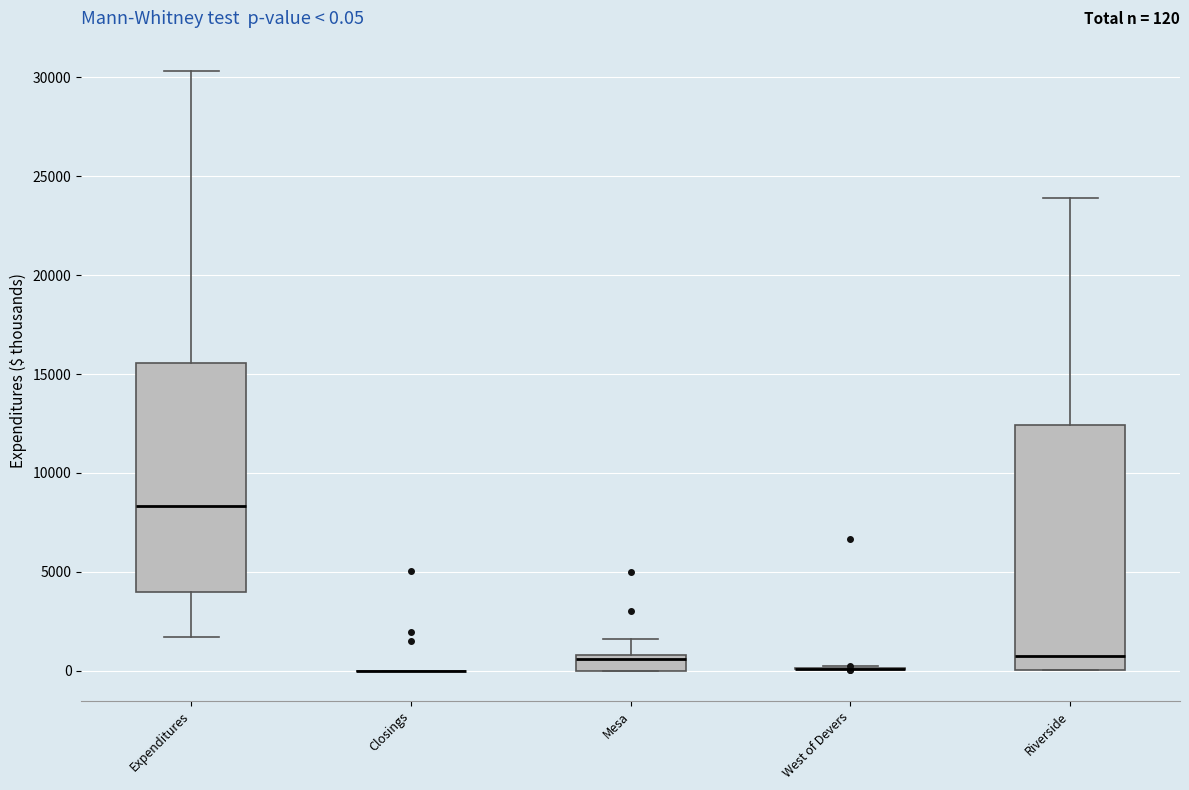

Comparing the boxes themselves (not the whiskers), which one is the tallest?

Riverside